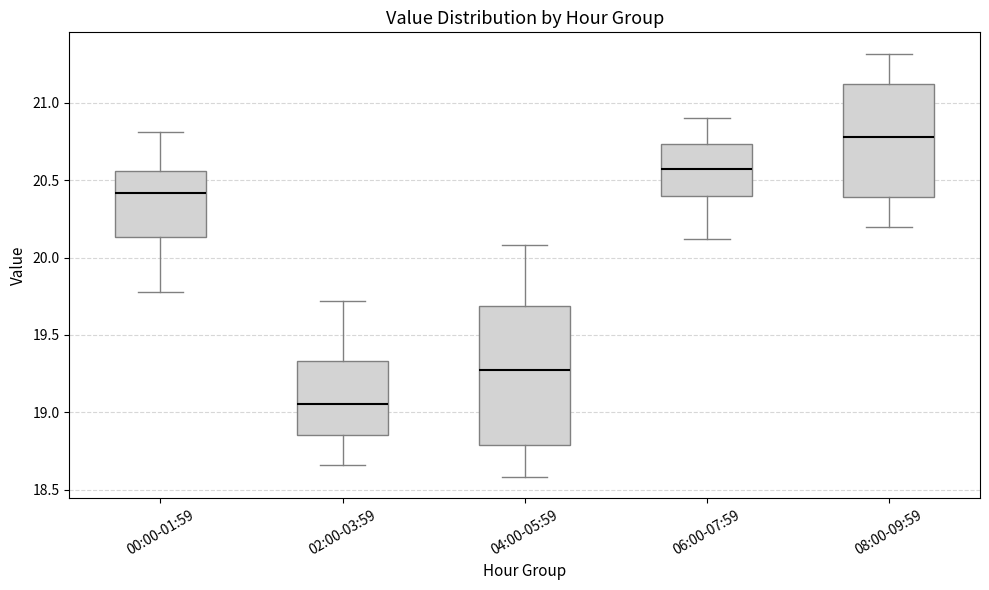

Comparing the boxes themselves (not the whiskers), which one is the tallest?

04:00-05:59